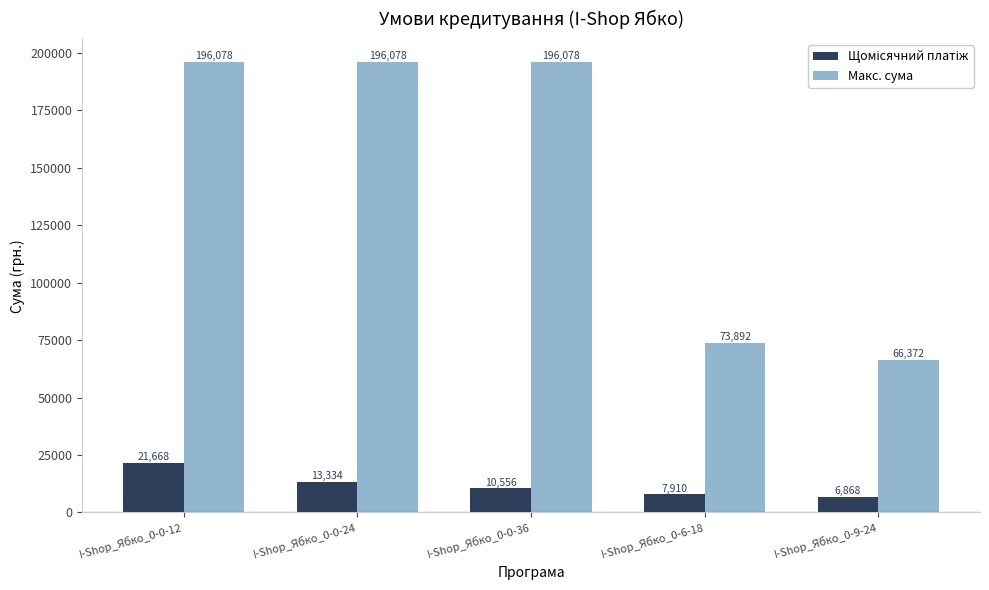

Does the chart contain any negative values?

No